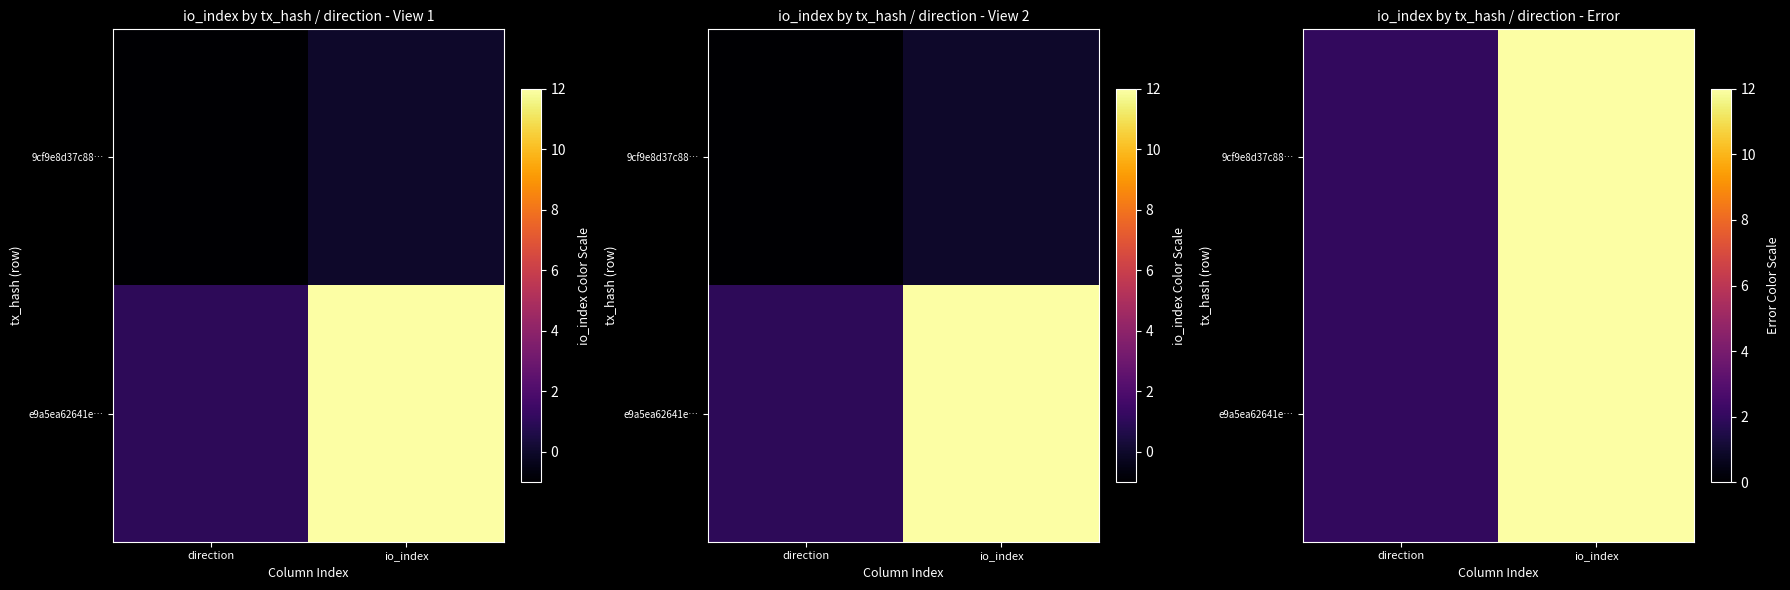

How many categories are shown in the chart?

2